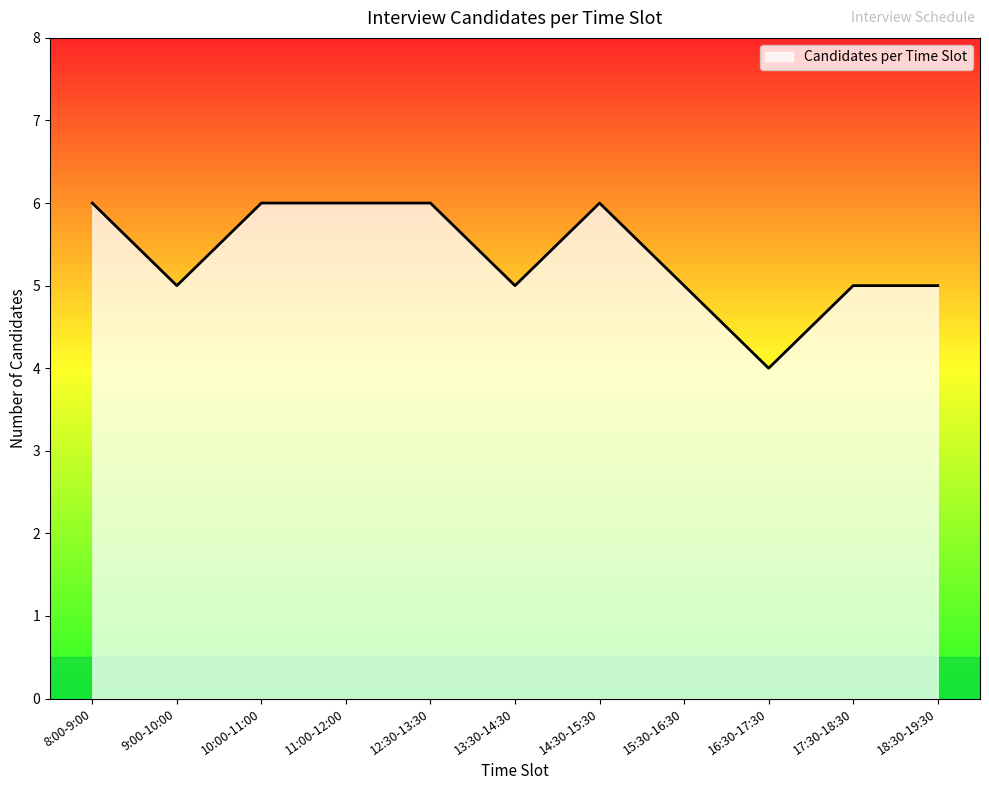

What is the difference between the maximum and minimum values?

2